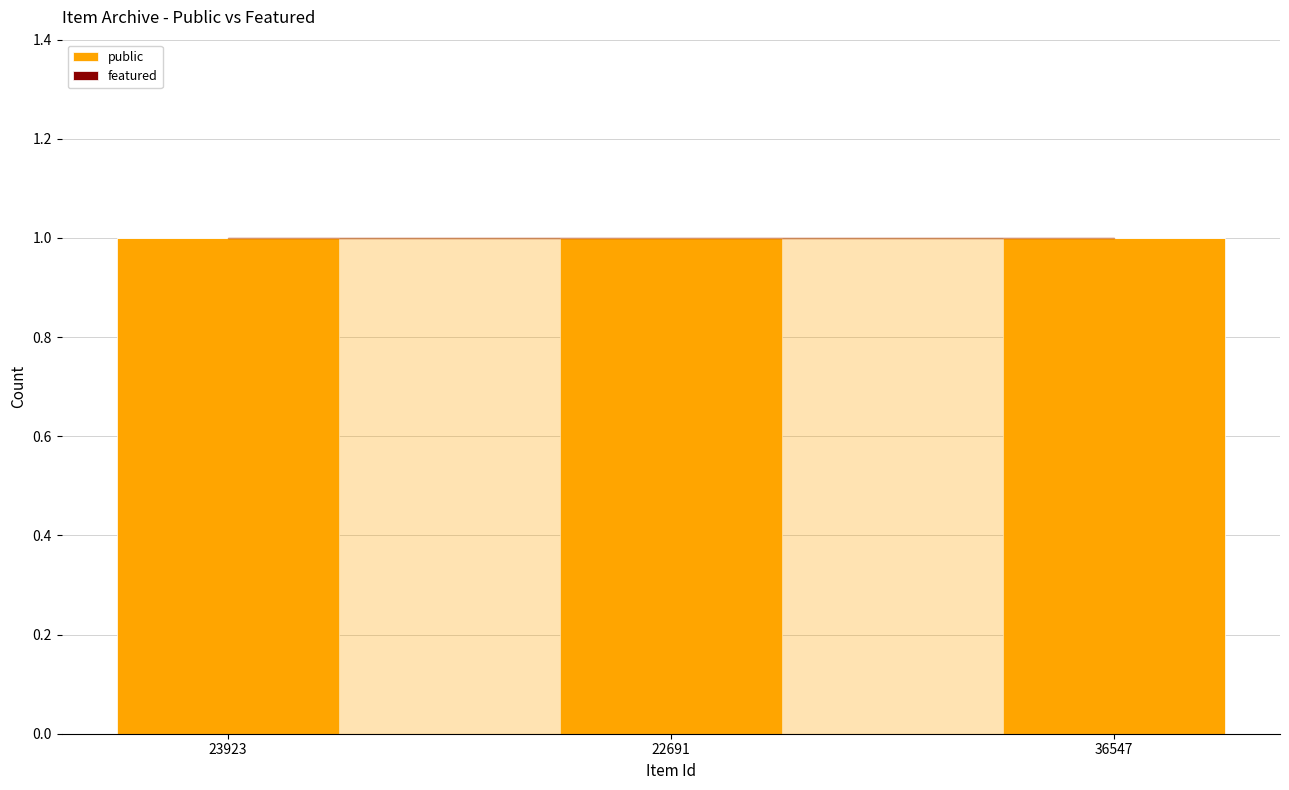

How many bars are there in total?

6